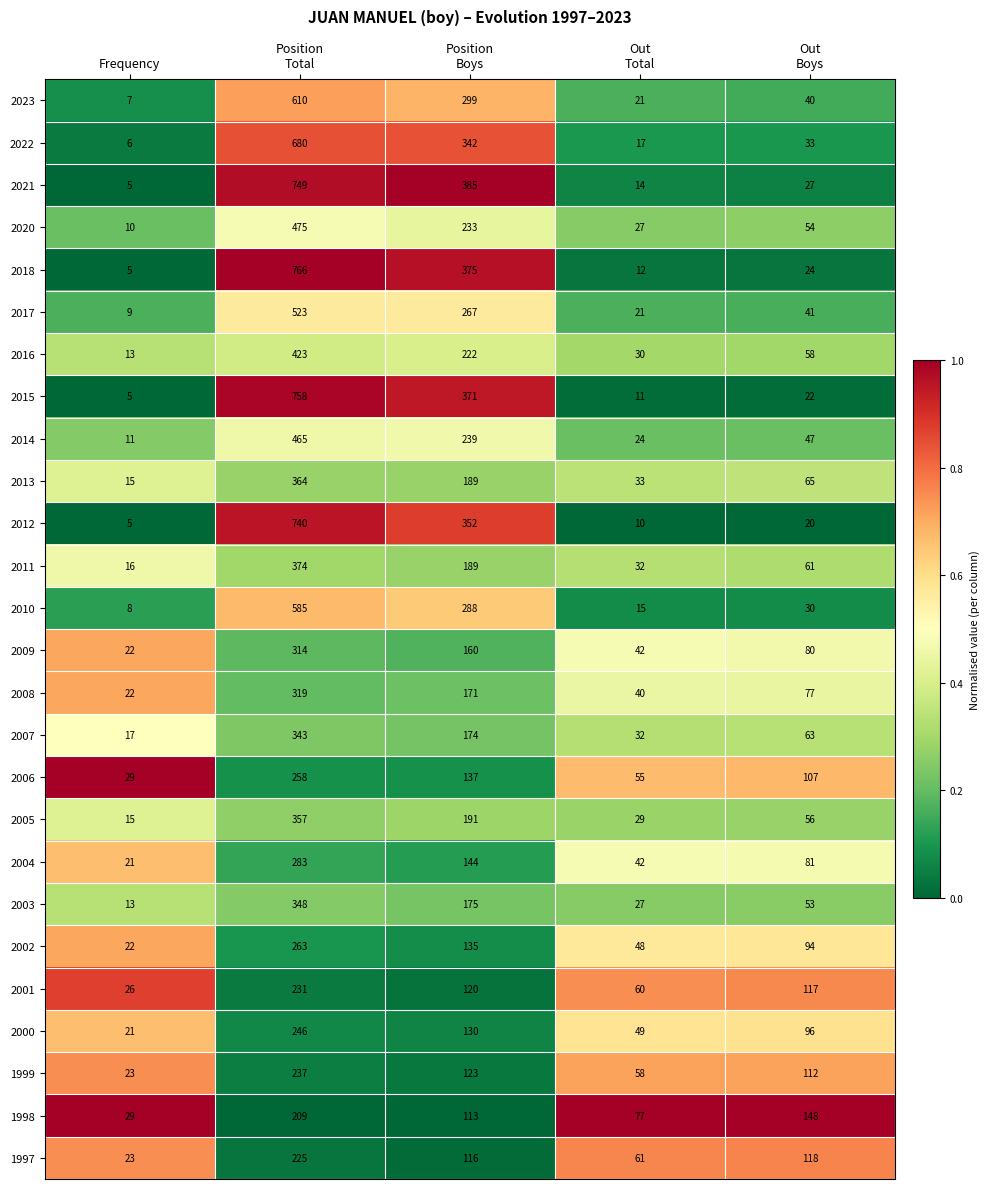

What is the difference between the maximum and minimum values in the 2004 series?

262